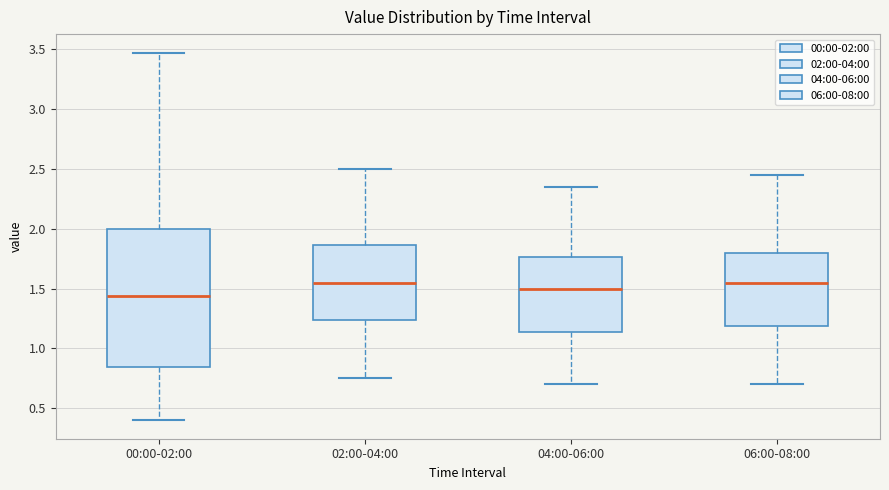

Reading left to right, transcribe this box plot: for each box, give where its median line is, the range the box spans, and where its two whiskers end, as read against the y-axis. The values are not printed on the chart, so give them approximately, as read against the axis.

00:00-02:00: median 1.45, box 0.85 to 2.00, whiskers 0.40 to 3.45
02:00-04:00: median 1.55, box 1.25 to 1.85, whiskers 0.75 to 2.50
04:00-06:00: median 1.50, box 1.15 to 1.75, whiskers 0.70 to 2.35
06:00-08:00: median 1.55, box 1.20 to 1.80, whiskers 0.70 to 2.45